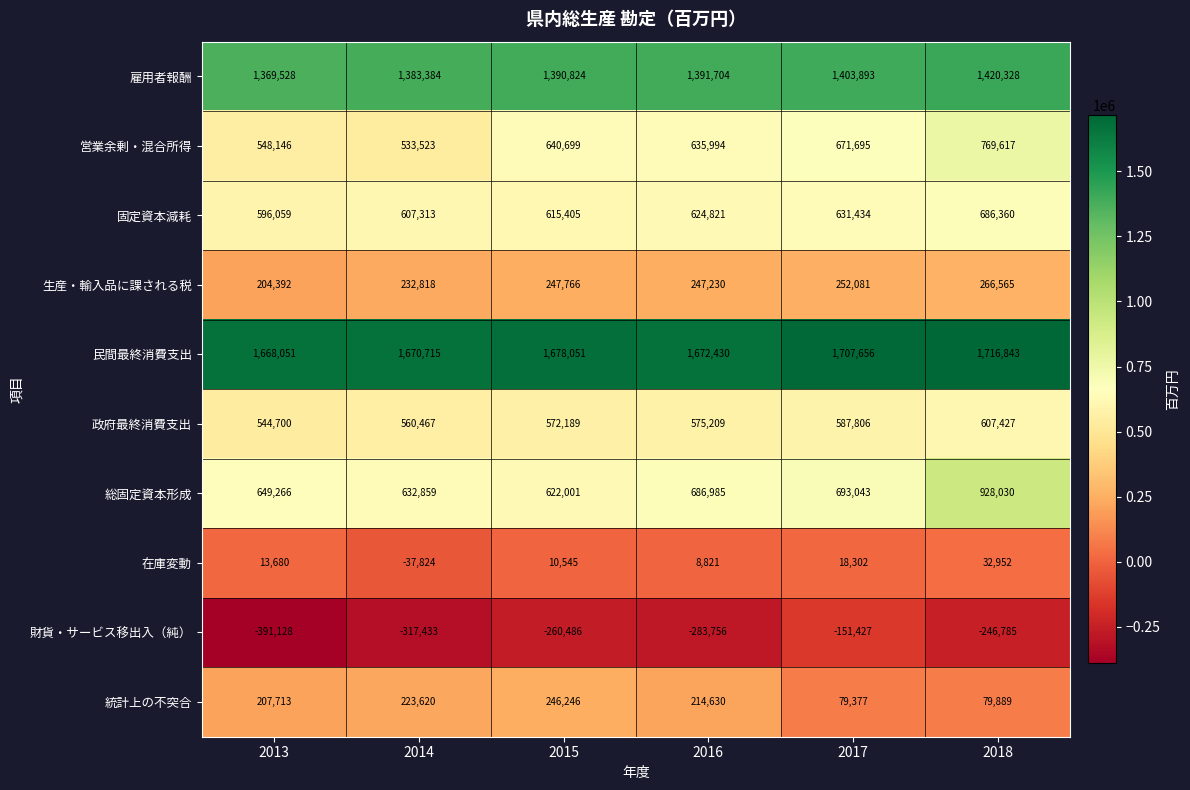

Between 2014 and 2015, which series saw the biggest shift?

営業余剰・混合所得